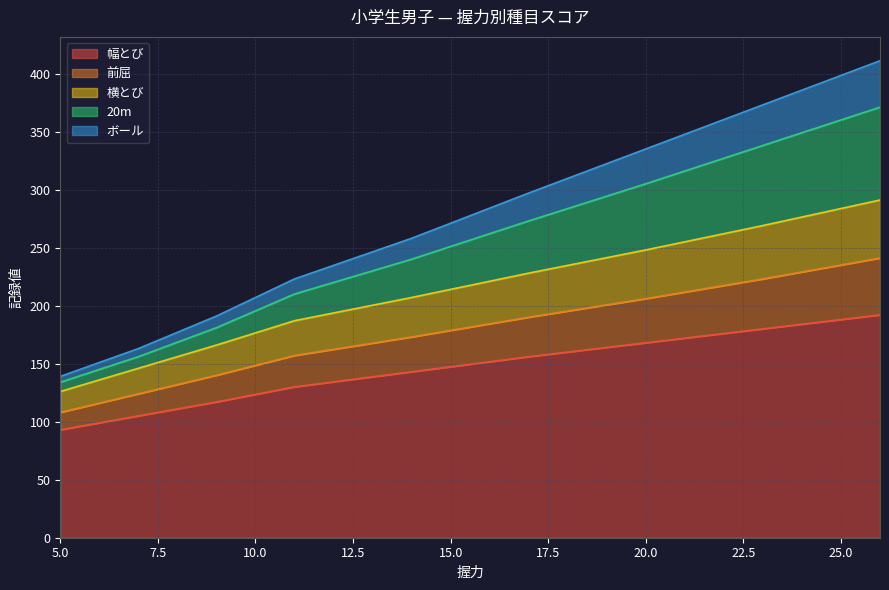

What are all the series names shown in the legend?

幅とび, 前屈, 横とび, 20m, ボール